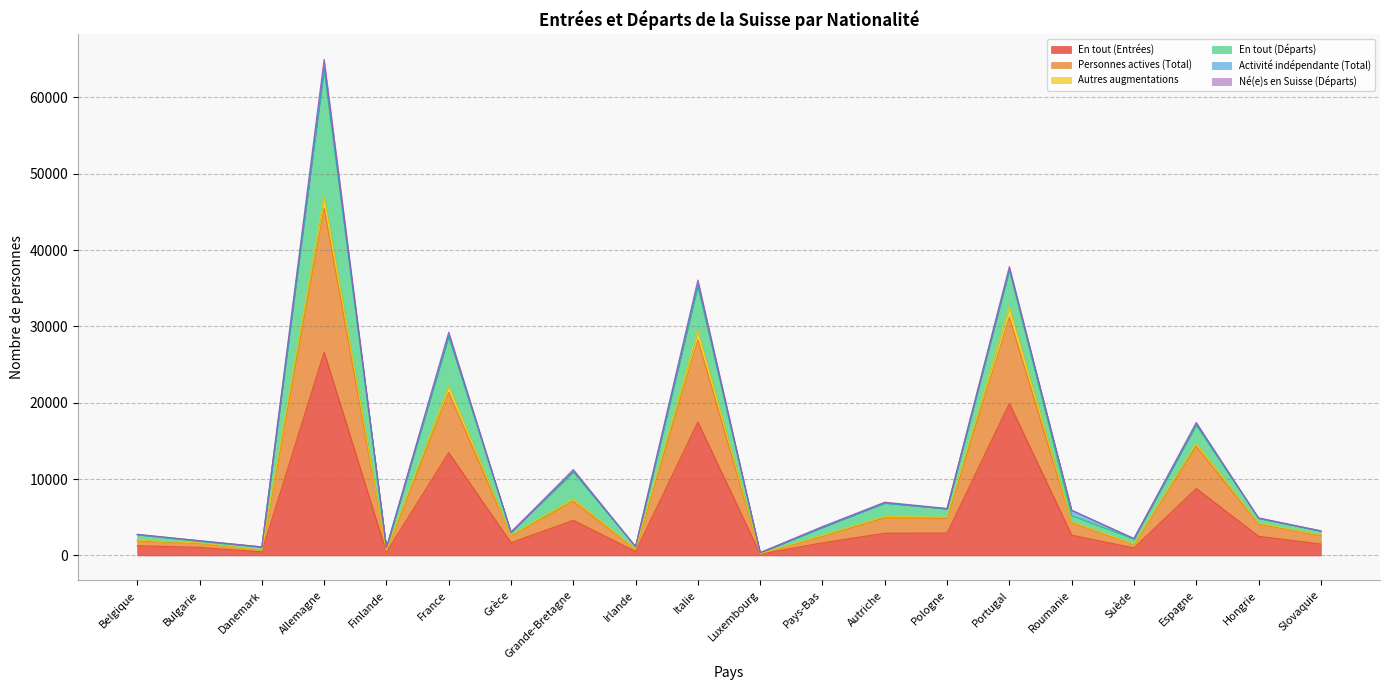

At which category is the sum across all series the highest?

Allemagne